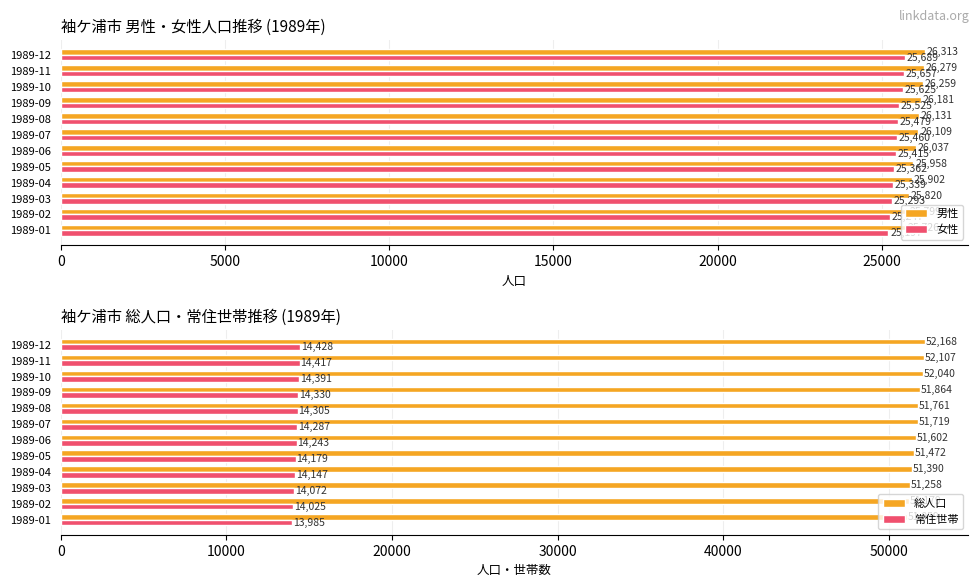

What is the average value of the 男性 series?

26043